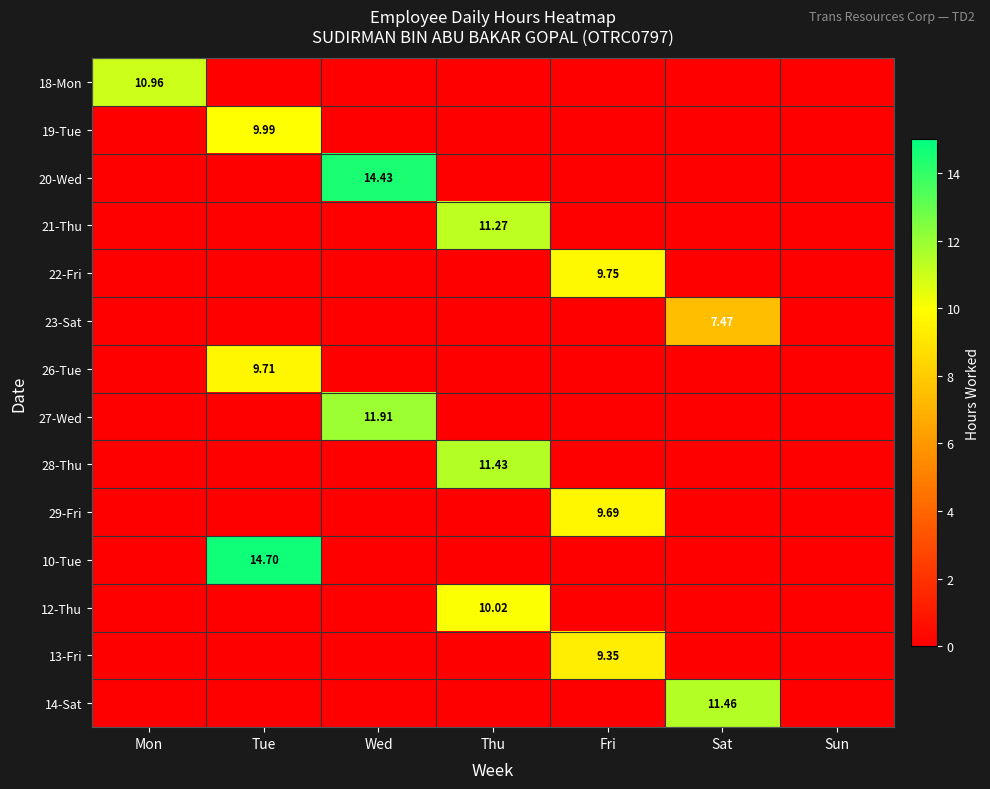

Which series has the largest range (max minus min)?

10-Tue